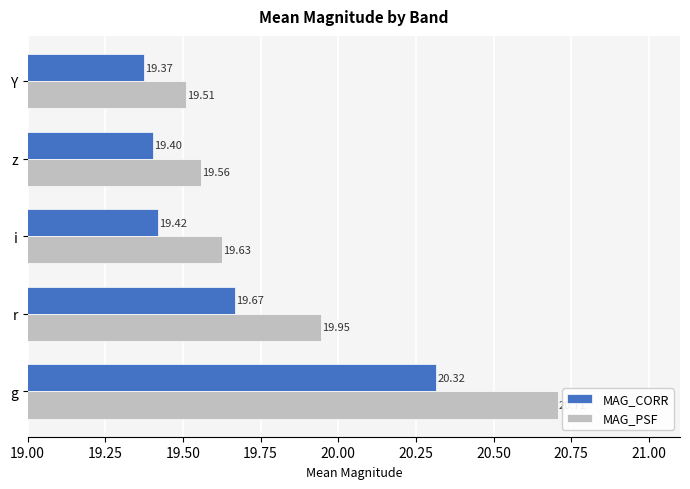

What is the minimum value shown in the chart?

19.4